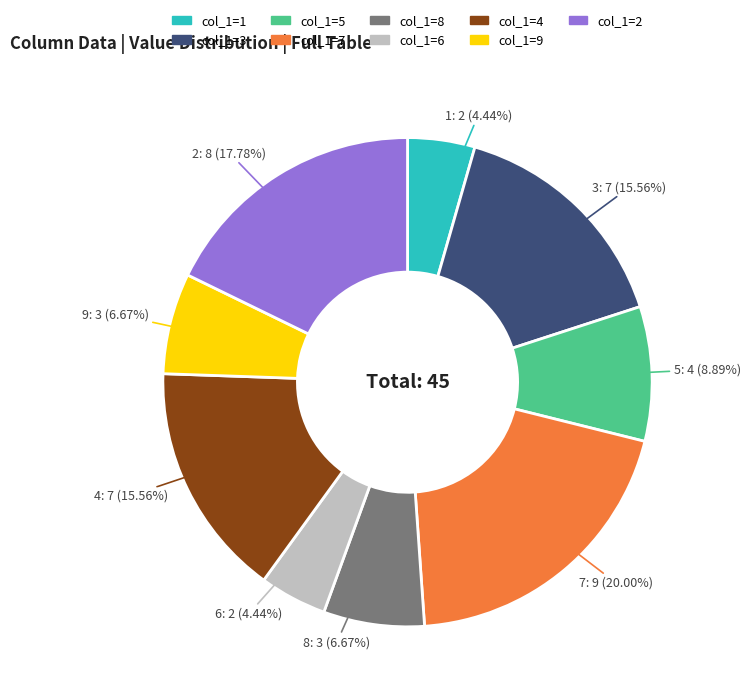

Is there a majority slice in this chart?

No